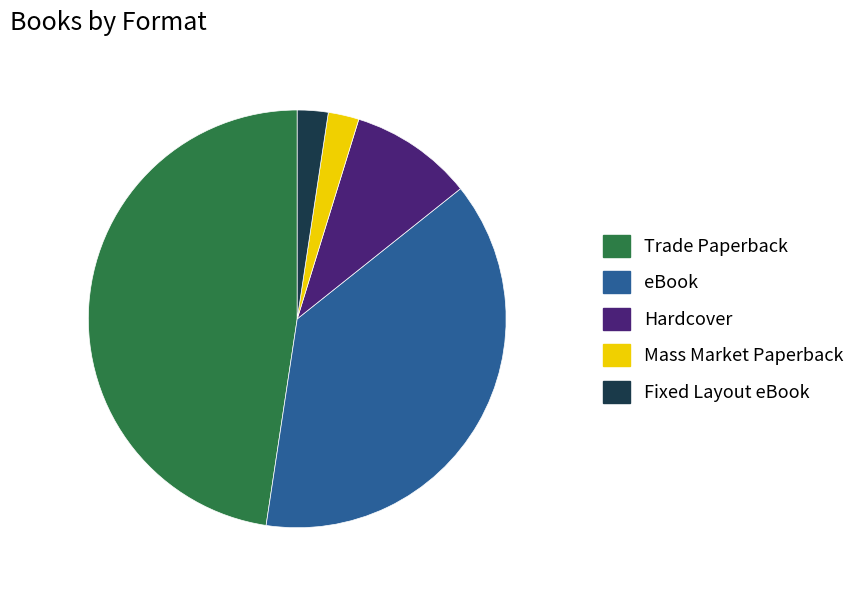

Count the number of slices in the pie.

5